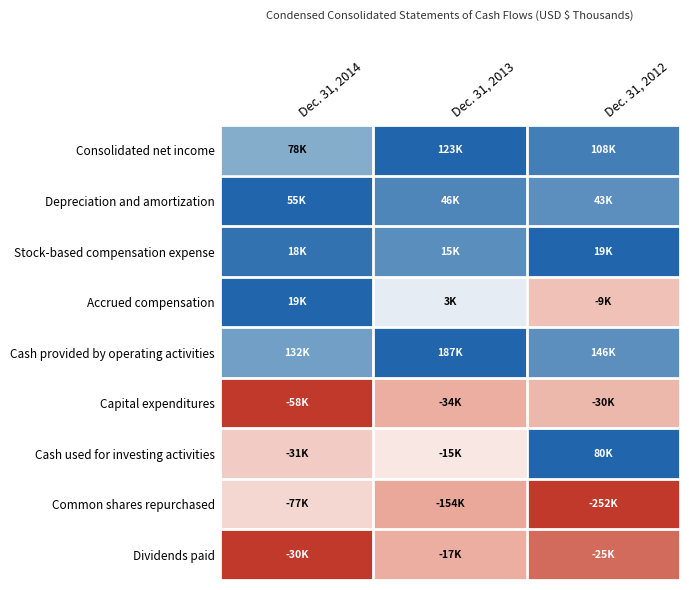

What is the minimum value shown in the chart?

-1.0